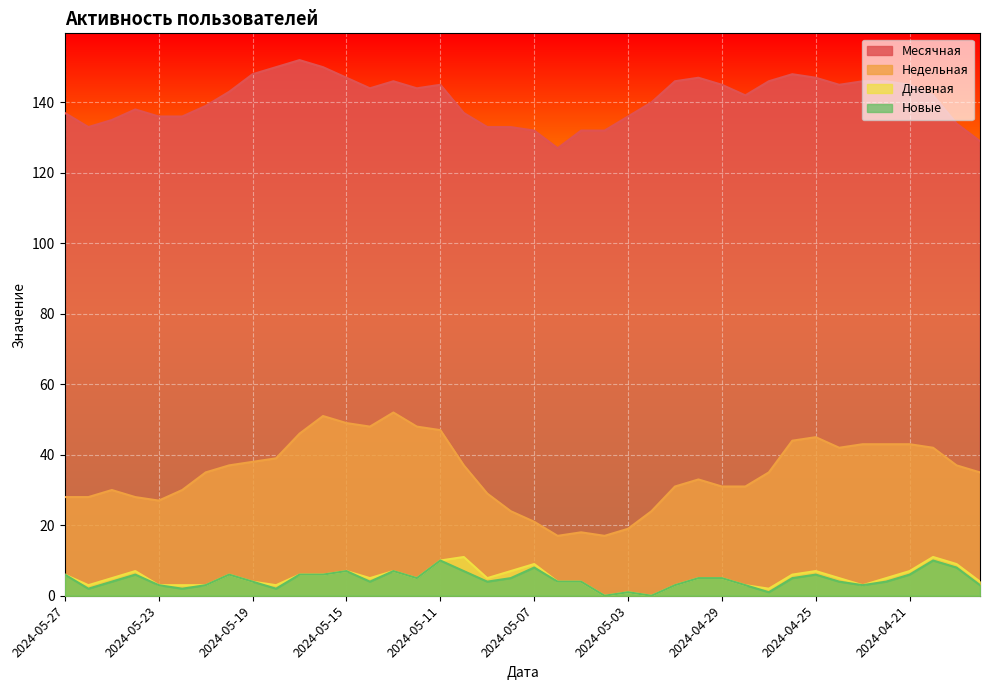

At which label is Новые closest to 5?

2024-05-12